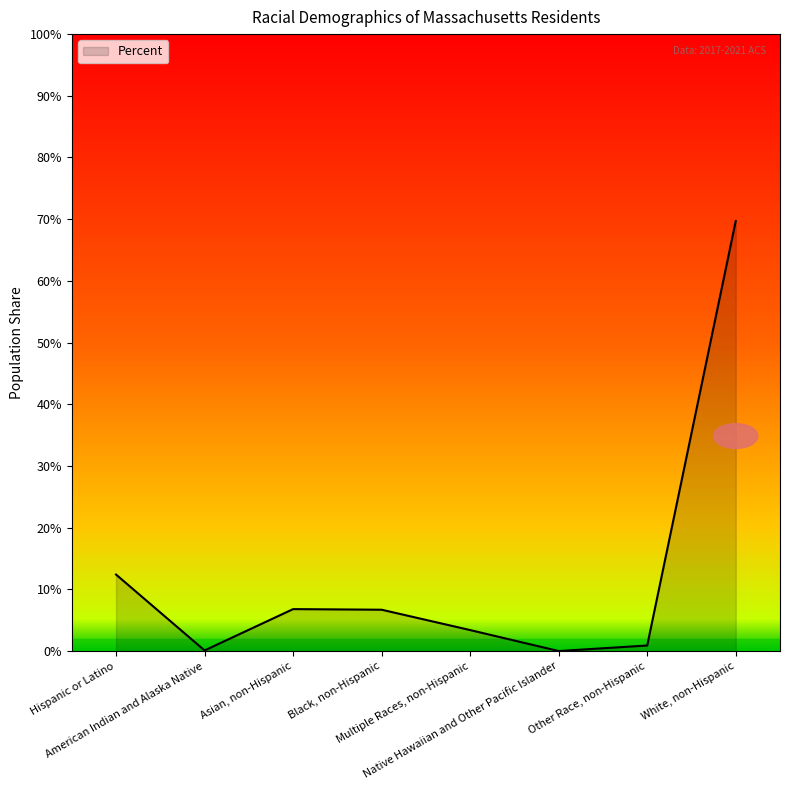

Read the value at Hispanic or Latino.

0.1